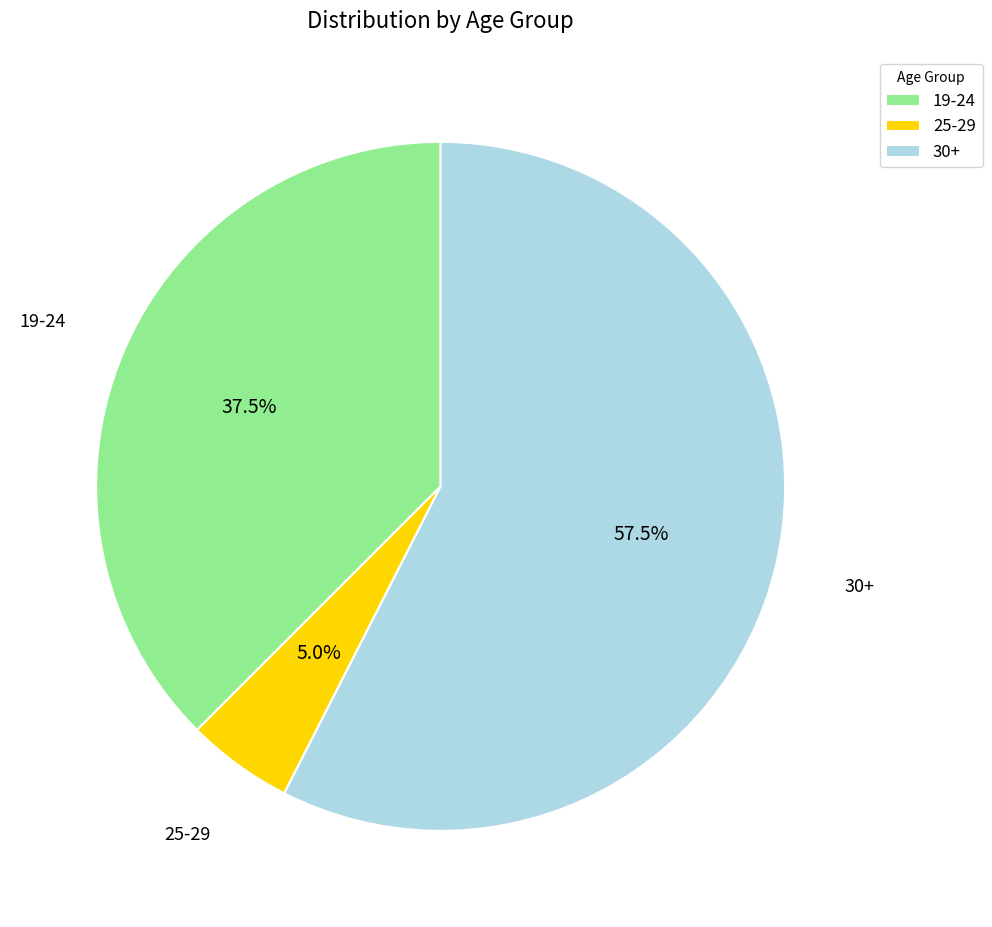

To the nearest percent, what is the average slice percentage?

33%